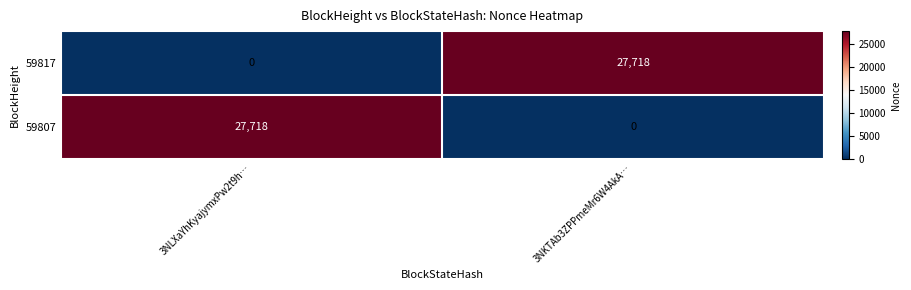

What is the difference between the 59817 values at 3NKTAb3ZPPmeMr6W4AkA… and 3NLXaYhKyajymxPw2t9h…?

27718